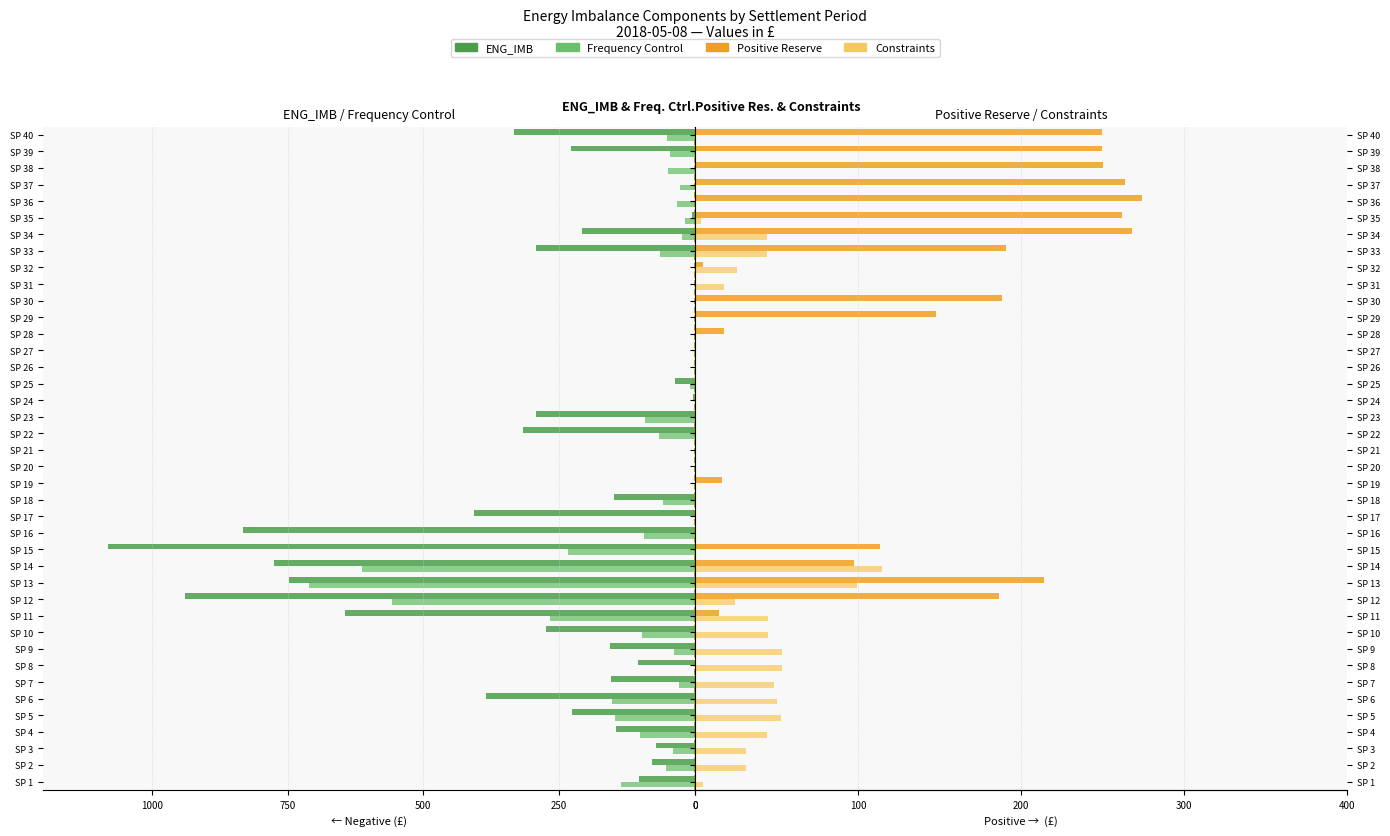

What is the sum of all Positive Reserve values?

3011.6